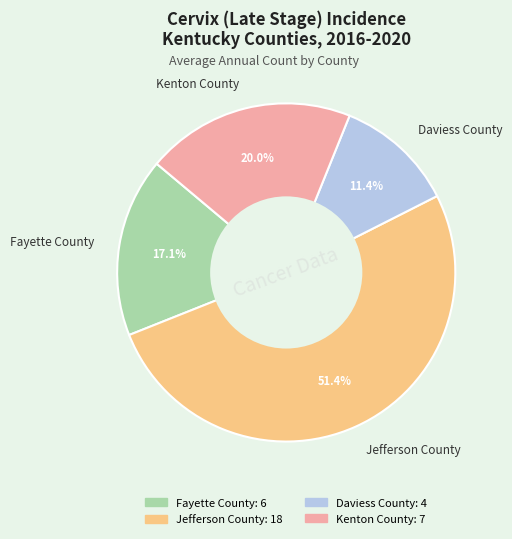

To the nearest percent, what portion does Fayette County represent?

17%